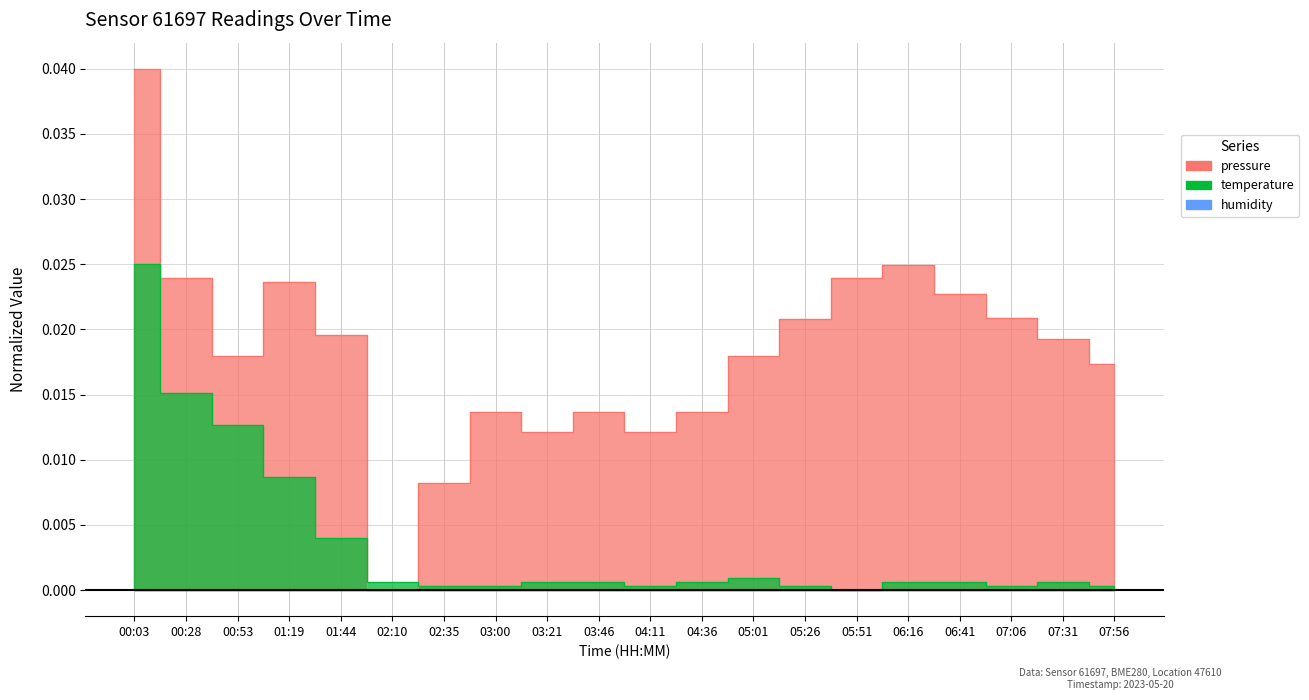

Between 05:26 and 07:31, which series saw the biggest shift?

pressure